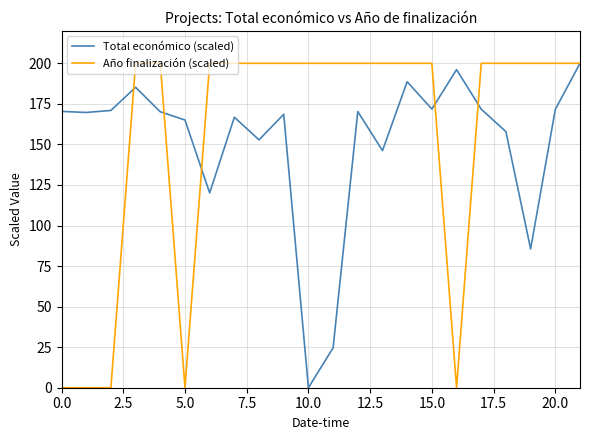

What is the highest value of the Total económico (scaled) series?

200.0